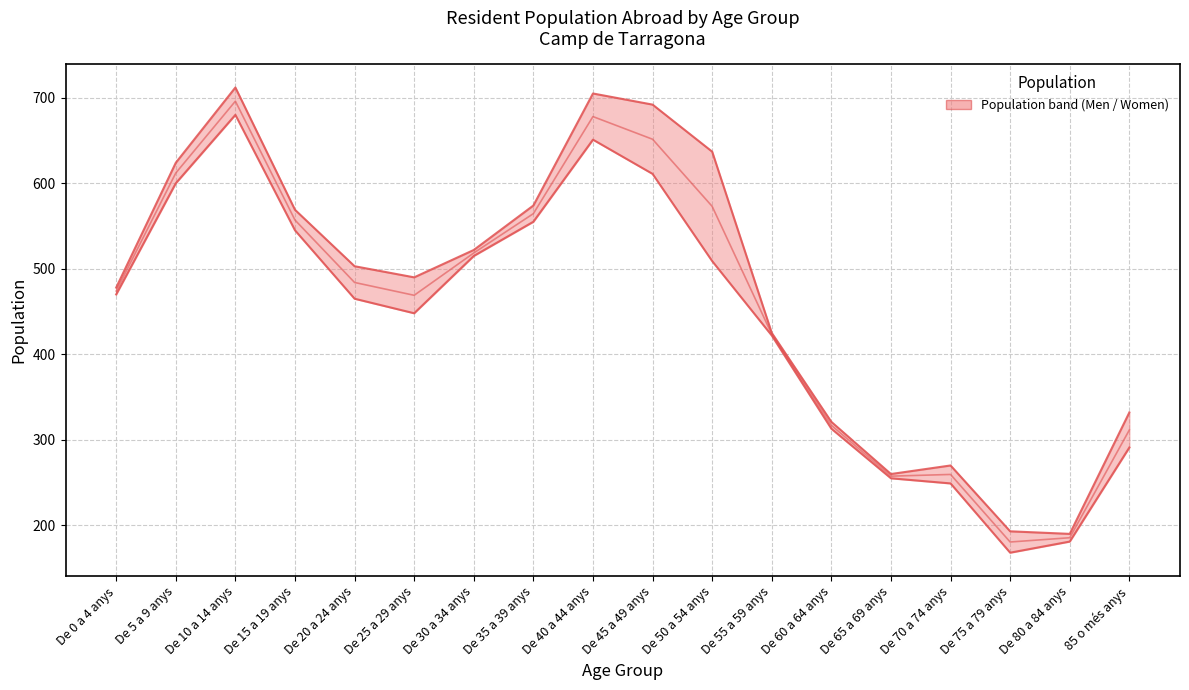

True or false: Men and Women intersect in this chart.

False